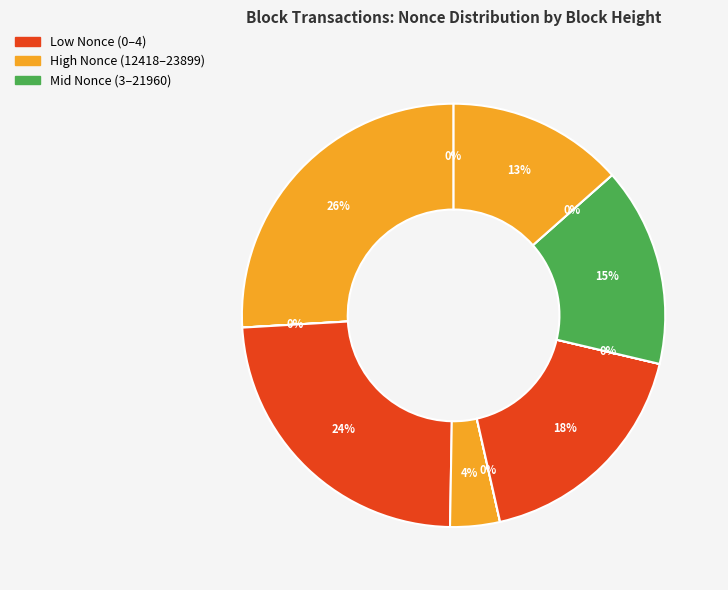

Is there a majority slice in this chart?

No